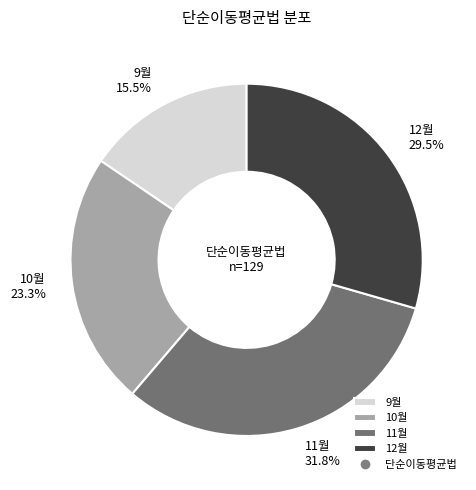

Is it true that 11월 is 44% of the pie?

False